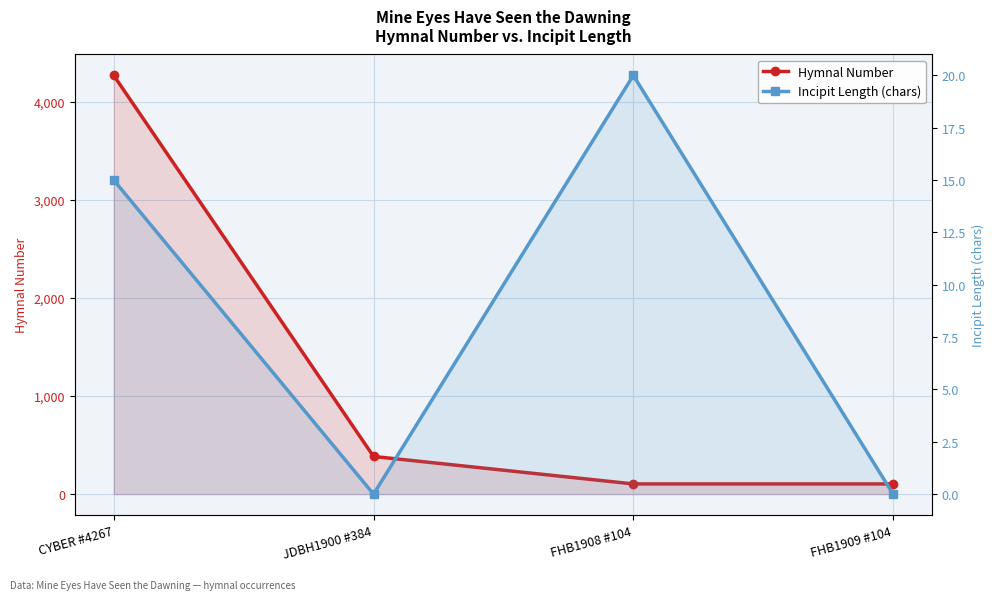

What is the sum of the Hymnal Number values at FHB1908 #104 and JDBH1900 #384?

488